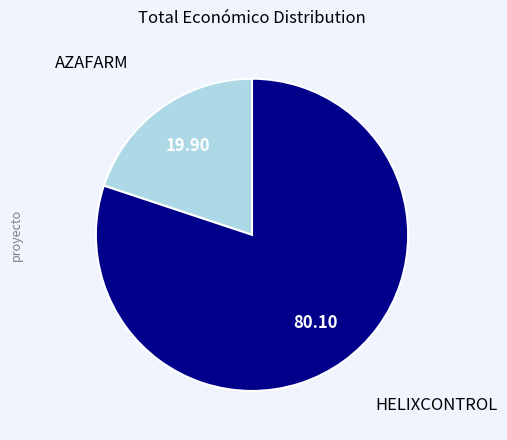

Which slice is the largest?

HELIXCONTROL